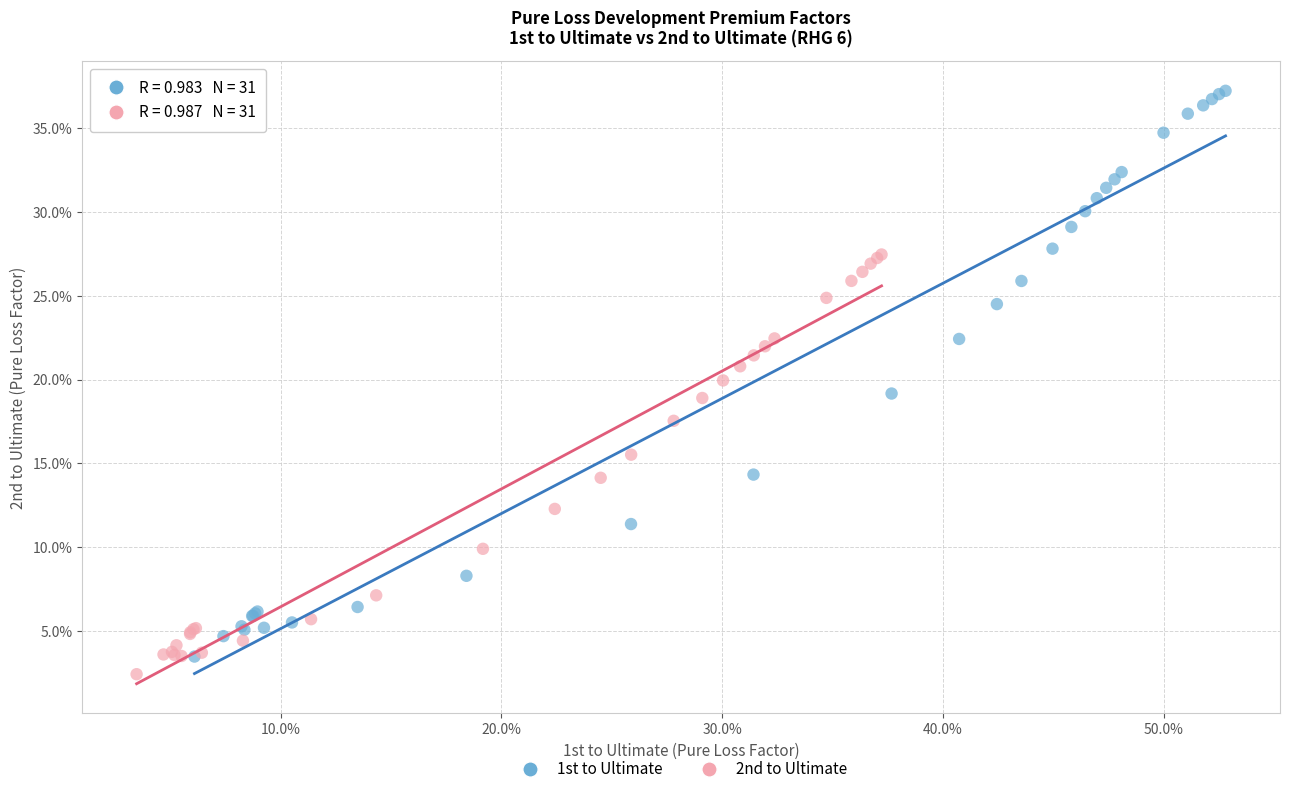

Which series contains the lowest Y value?

2nd to Ultimate